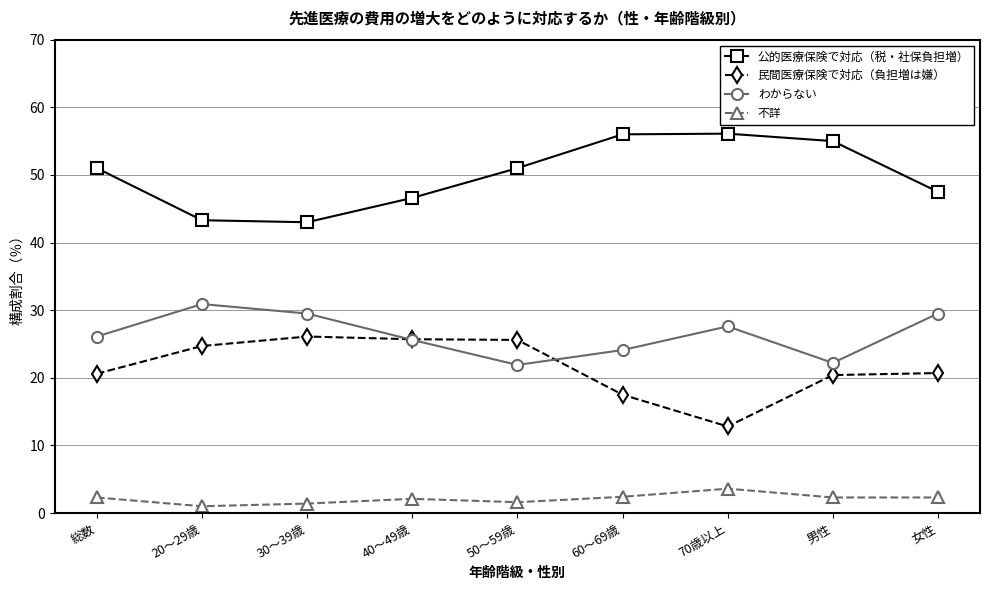

What is the maximum value for わからない?

30.9